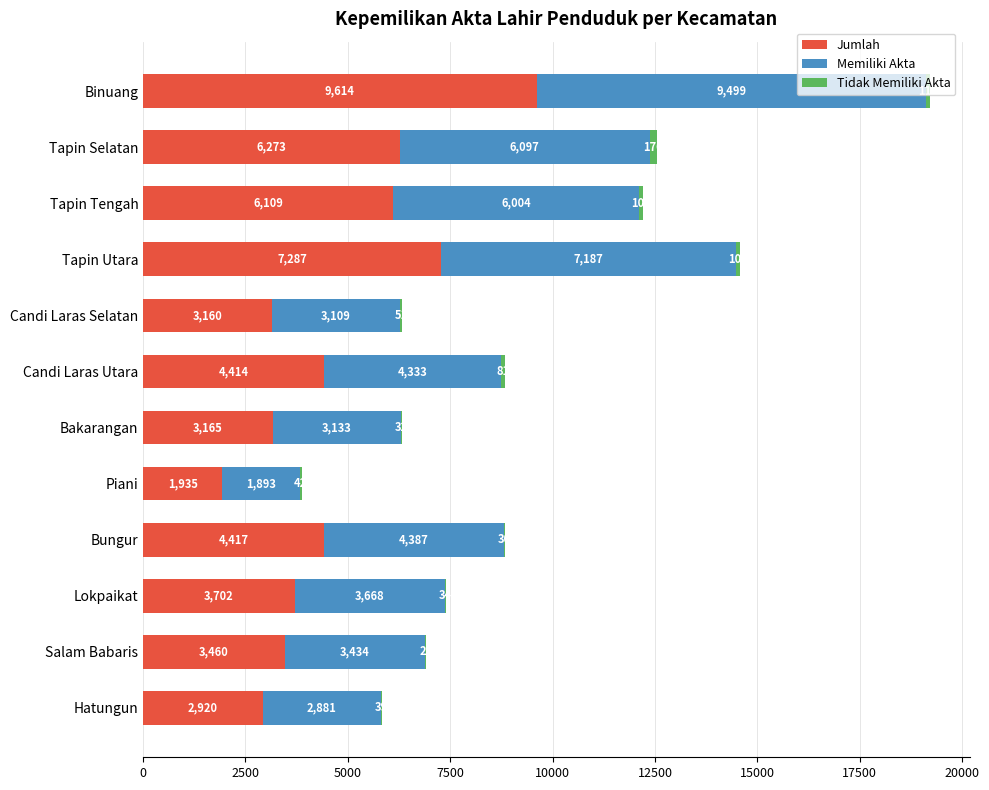

What is the total value across all series at Candi Laras Utara?

8828